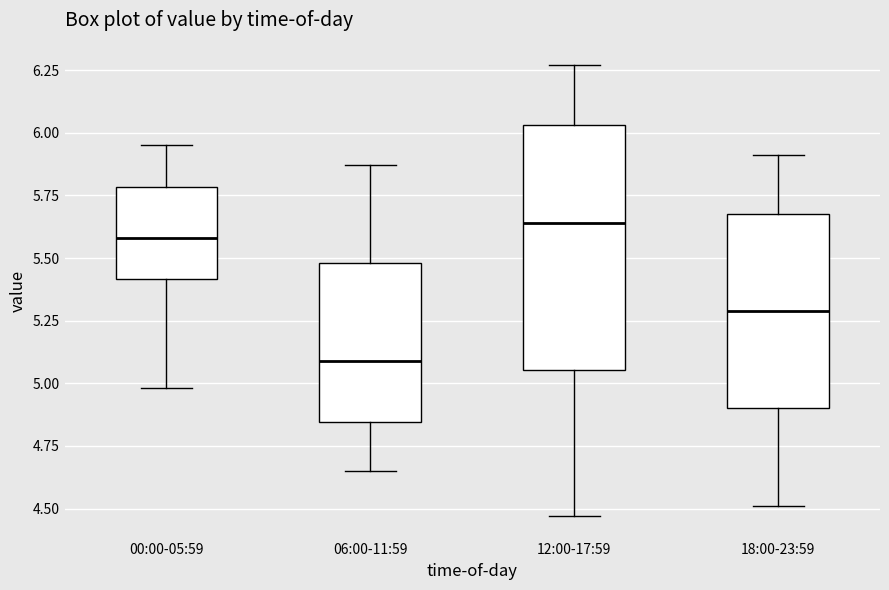

Which box's median line is the highest?

12:00-17:59